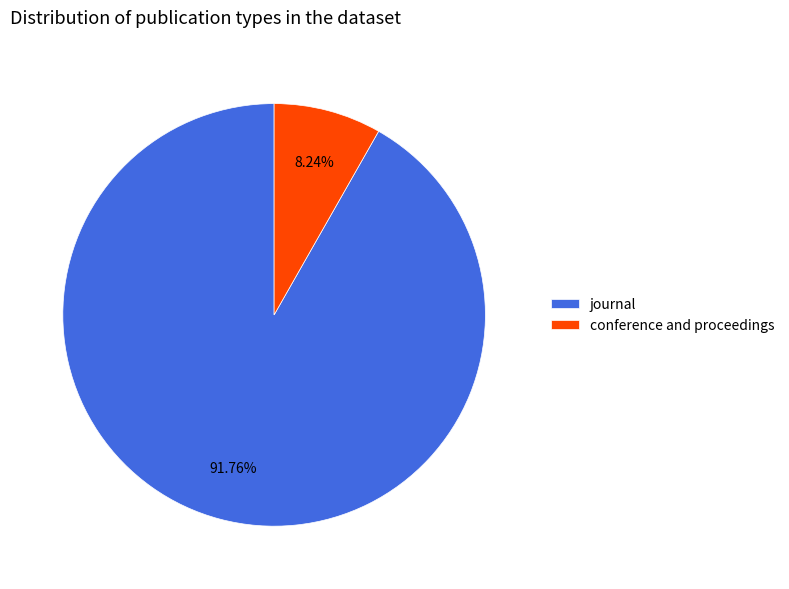

To the nearest percent, what percentage of the pie is conference and proceedings?

8%